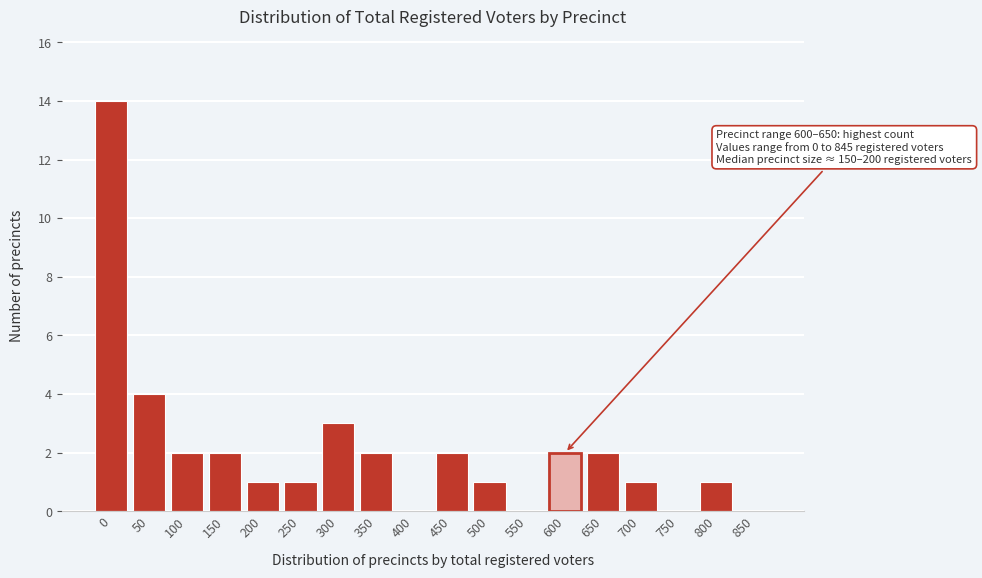

Reading left to right, transcribe all the data shown in this chart.

0=14	50=4	100=2	150=2	200=1	250=1	300=3	350=2	400=0	450=2	500=1	550=0	600=2	650=2	700=1	750=0	800=1	850=0